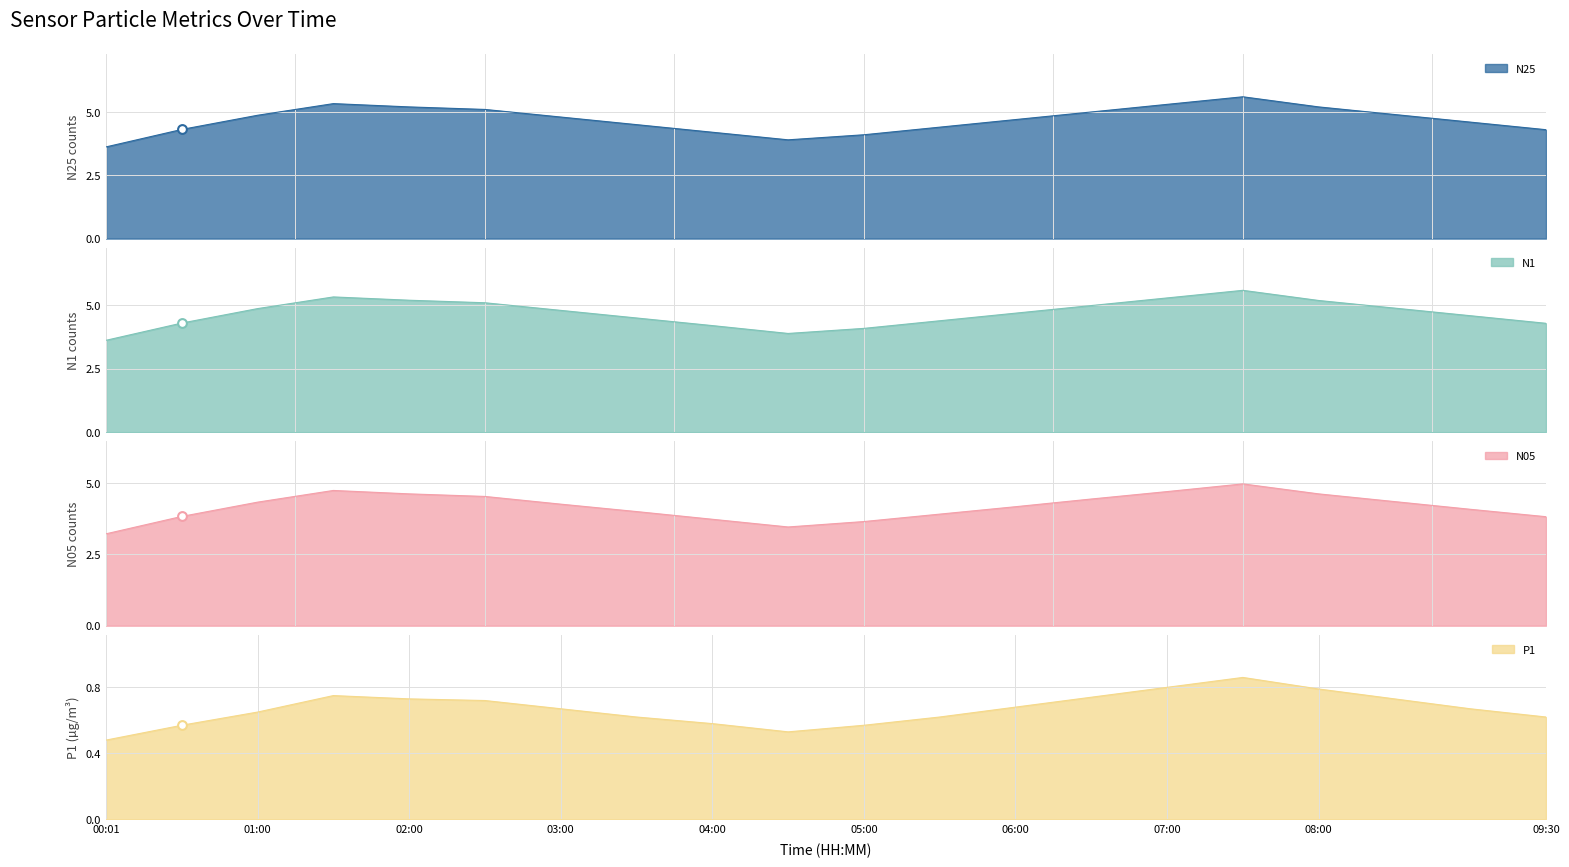

What is the maximum value for N25?

5.6